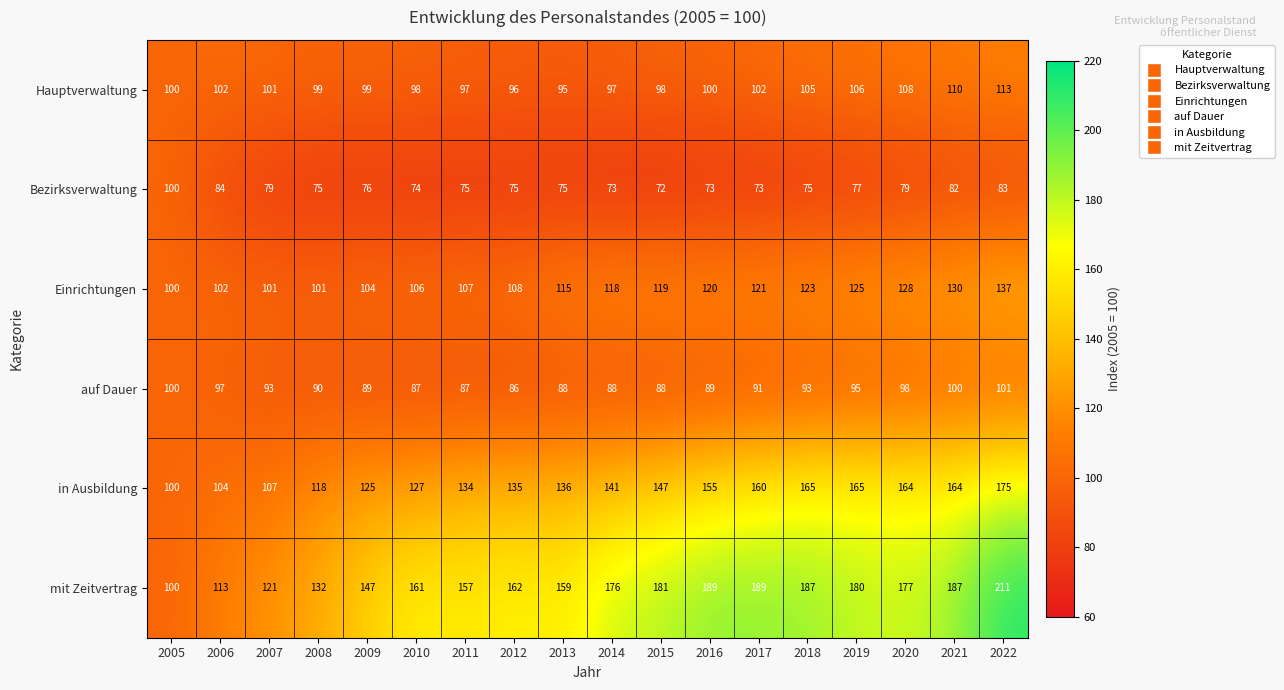

What is the difference between the Hauptverwaltung values at 2010 and 2021?

12